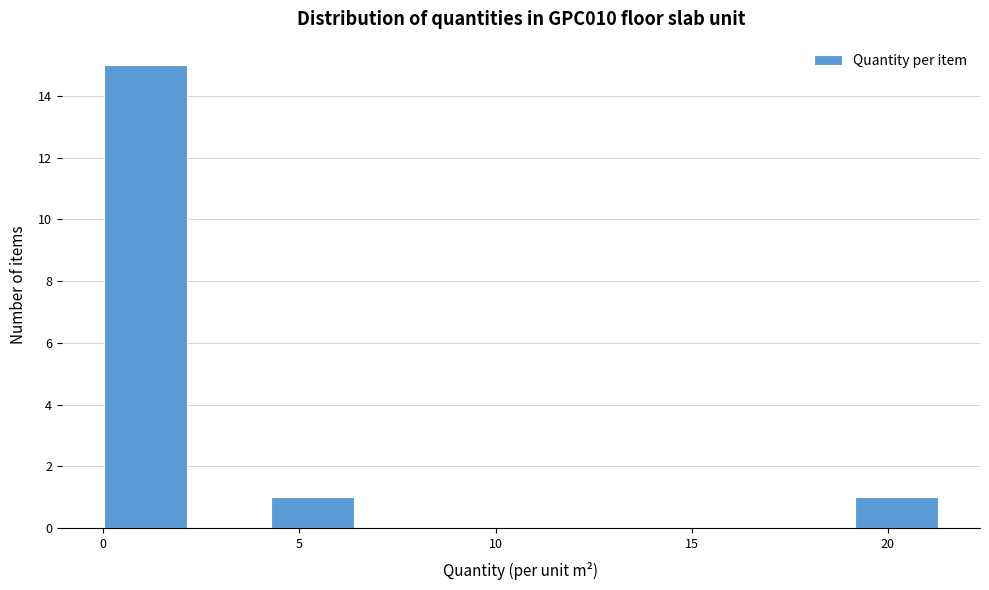

Reading left to right, transcribe this chart: for each bar, give the range it covers on the x-axis and its height. Neither the bar edges nor the heights are printed on the chart, so give them approximately, as read against the axes.

0.0 to 2.0: 15
2.0 to 4.5: 0
4.5 to 6.5: 1
6.5 to 8.5: 0
8.5 to 10.5: 0
10.5 to 13.0: 0
13.0 to 15.0: 0
15.0 to 17.0: 0
17.0 to 19.0: 0
19.0 to 21.5: 1